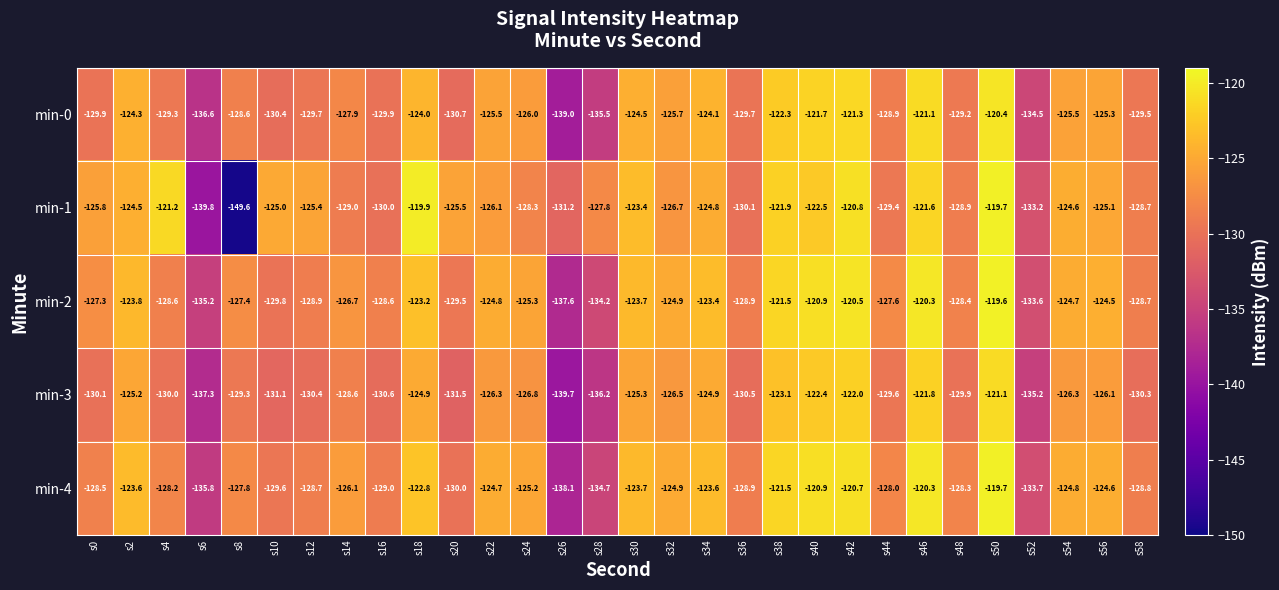

Is the value of min-3 at s22 greater than the value of min-0 at s32?

No